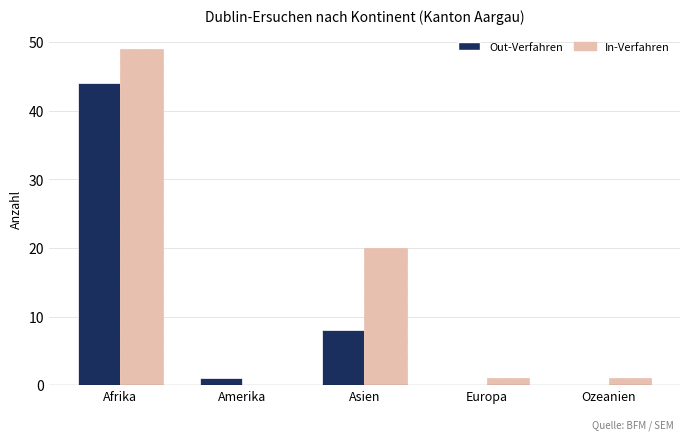

True or false: Out-Verfahren has a value of 27 at Europa.

False